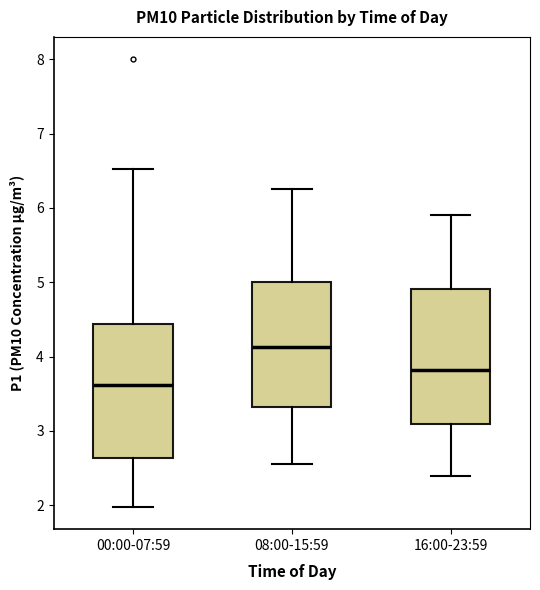

Reading left to right, transcribe this box plot: for each box, give where its median line is, the range the box spans, and where its two whiskers end, as read against the y-axis. The values are not printed on the chart, so give them approximately, as read against the axis.

00:00-07:59: median 3.6, box 2.6 to 4.4, whiskers 2.0 to 6.5
08:00-15:59: median 4.1, box 3.3 to 5.0, whiskers 2.6 to 6.3
16:00-23:59: median 3.8, box 3.1 to 4.9, whiskers 2.4 to 5.9